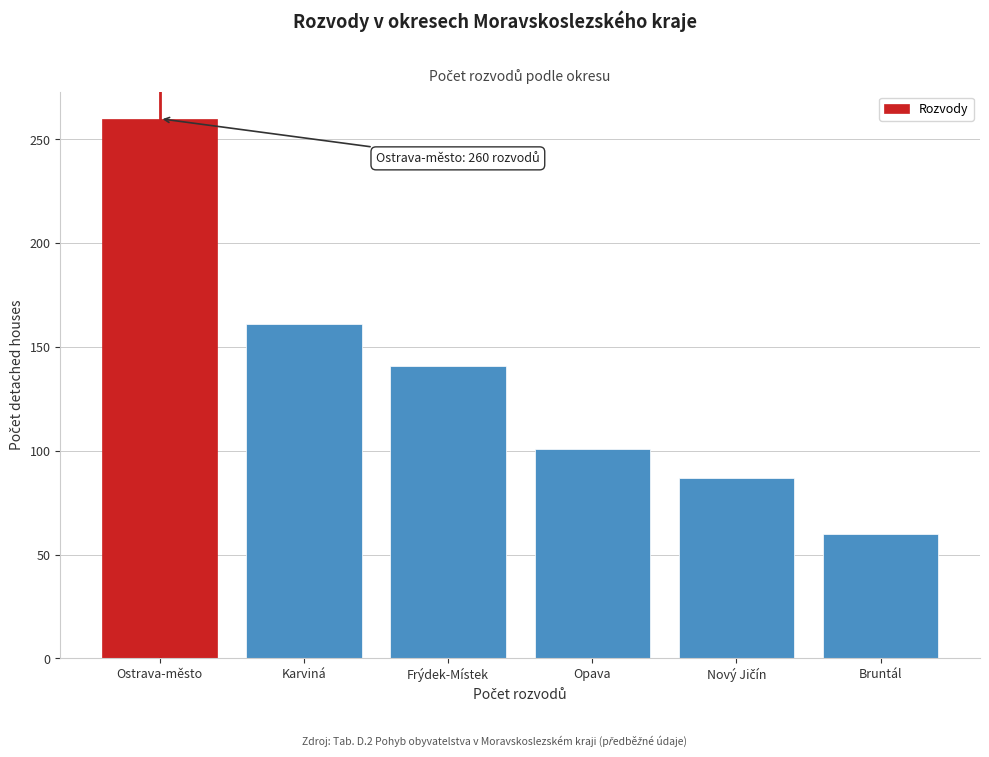

Reading left to right, transcribe all the data shown in this chart.

260	161	141	101	87	60